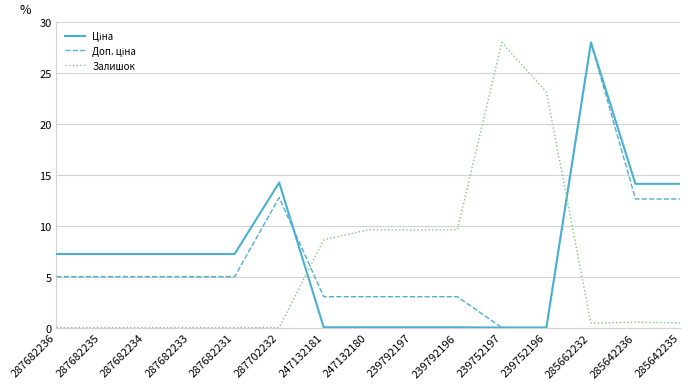

The Залишок series shows -14.9 at 287682235. True or false?

False